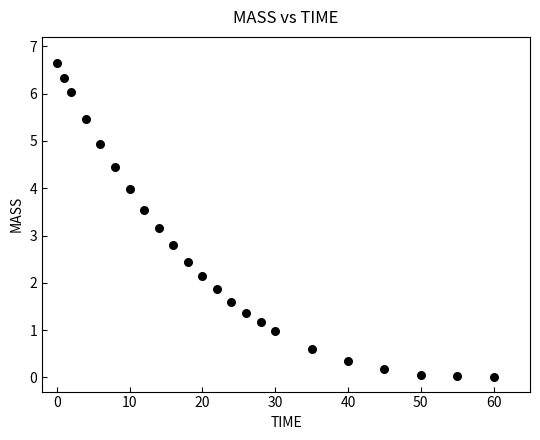

What is the range of X values (max minus min)?

60.0